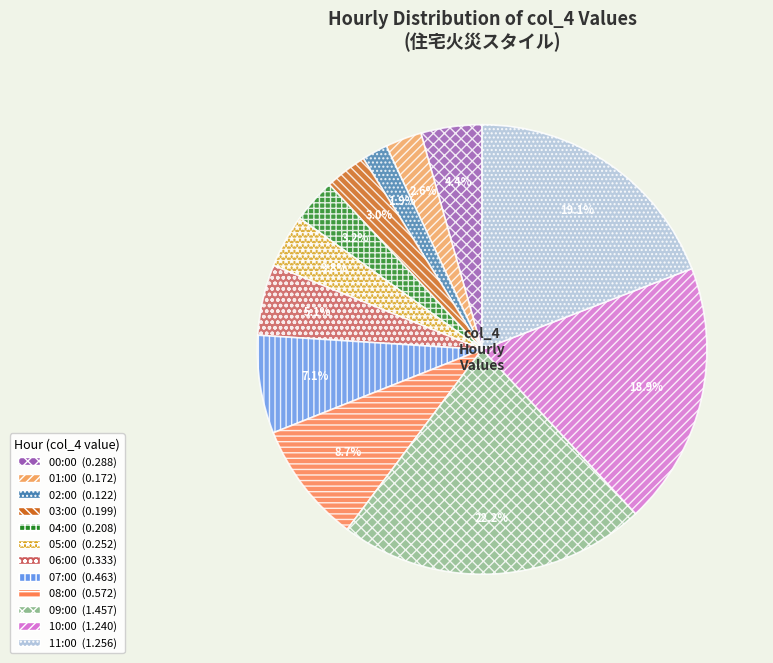

What is the ratio of the value at 03:00 to the value at 10:00?

0.2